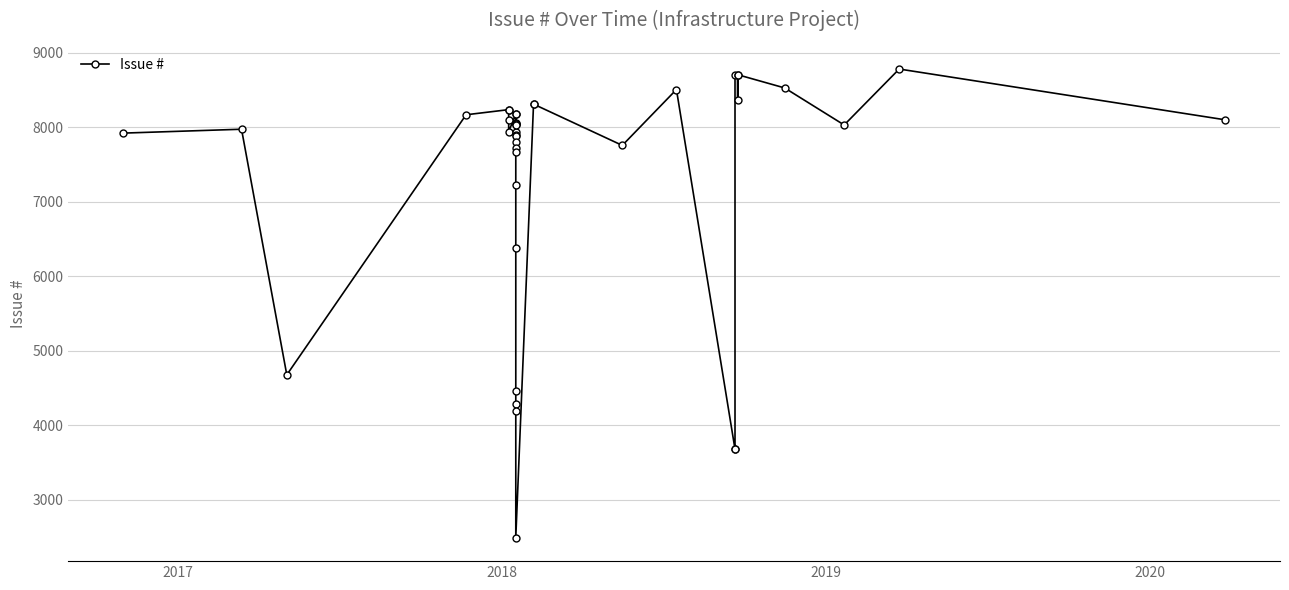

What is the value of the 17th point from the left?

7882